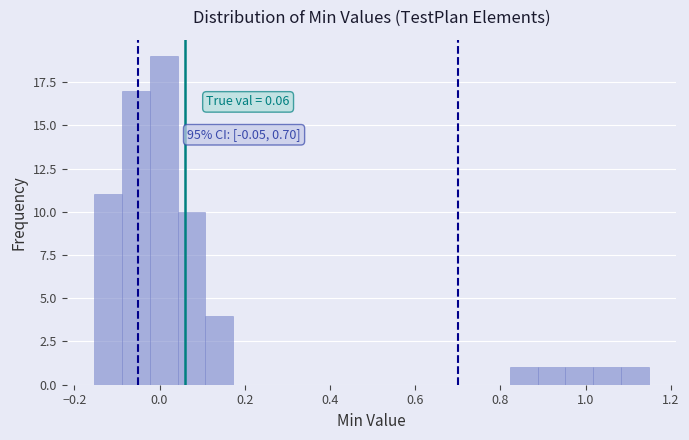

Around what value on the x-axis is the tallest bar? Give the approximate position of its centre, as read against the axis.

0.00